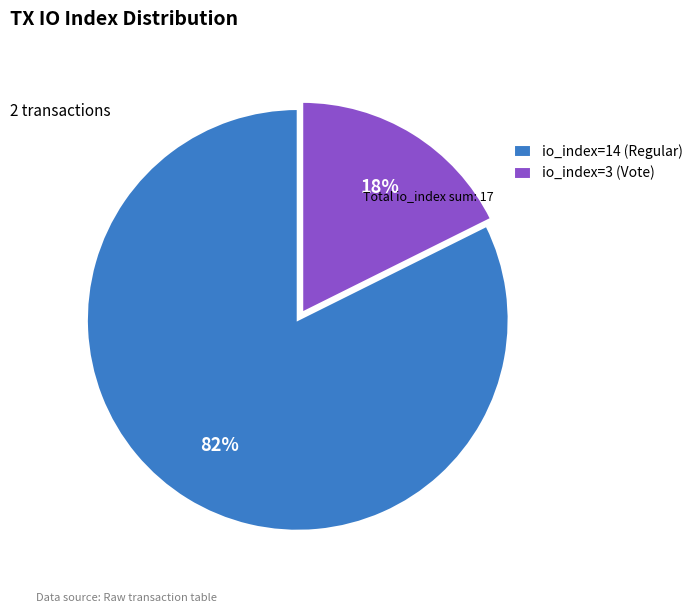

How many slices are in this pie chart?

2